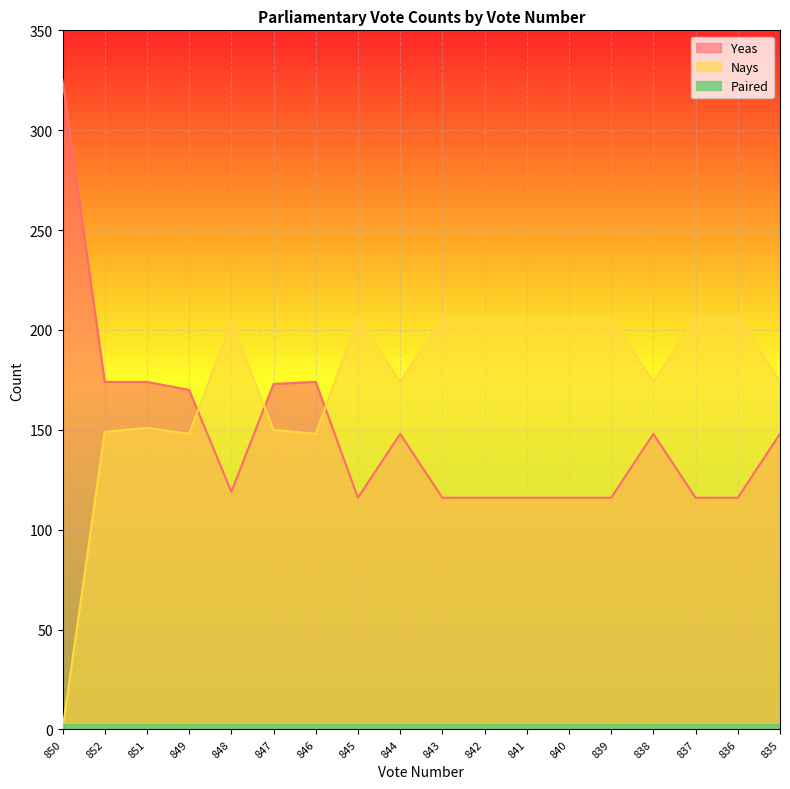

What is the sum of the Yeas values at 845 and 837?

232